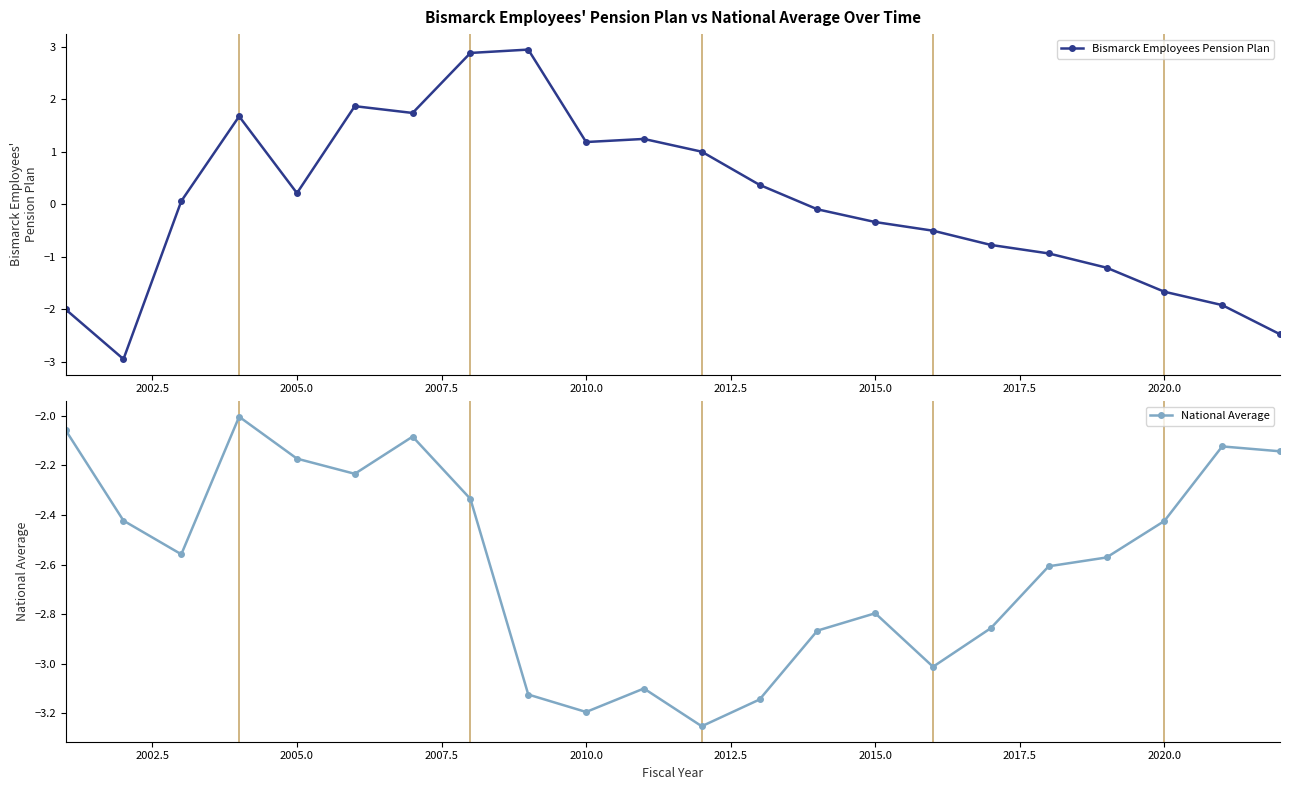

True or false: Bismarck Employees Pension Plan has more than 1 points higher than both neighbors.

True